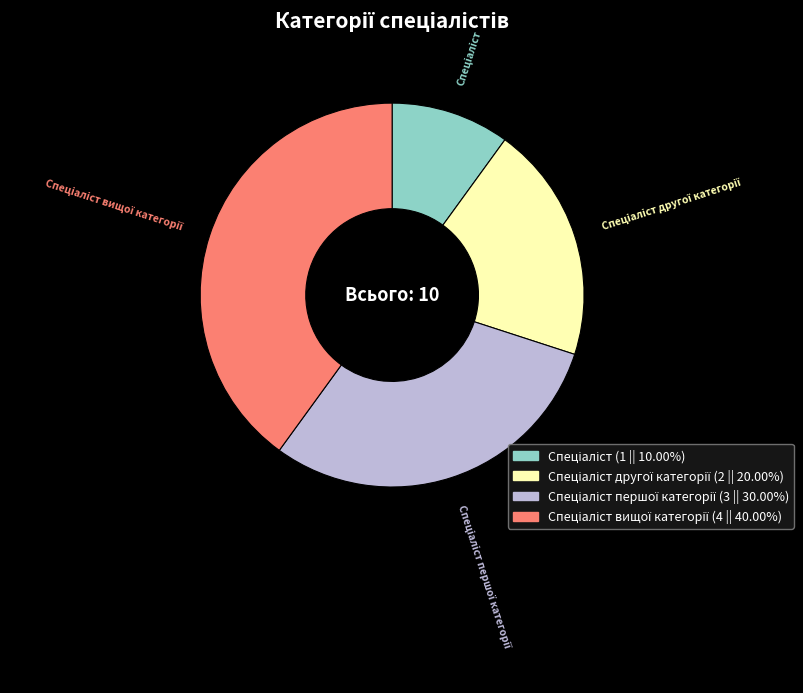

Does any single category account for the majority?

No